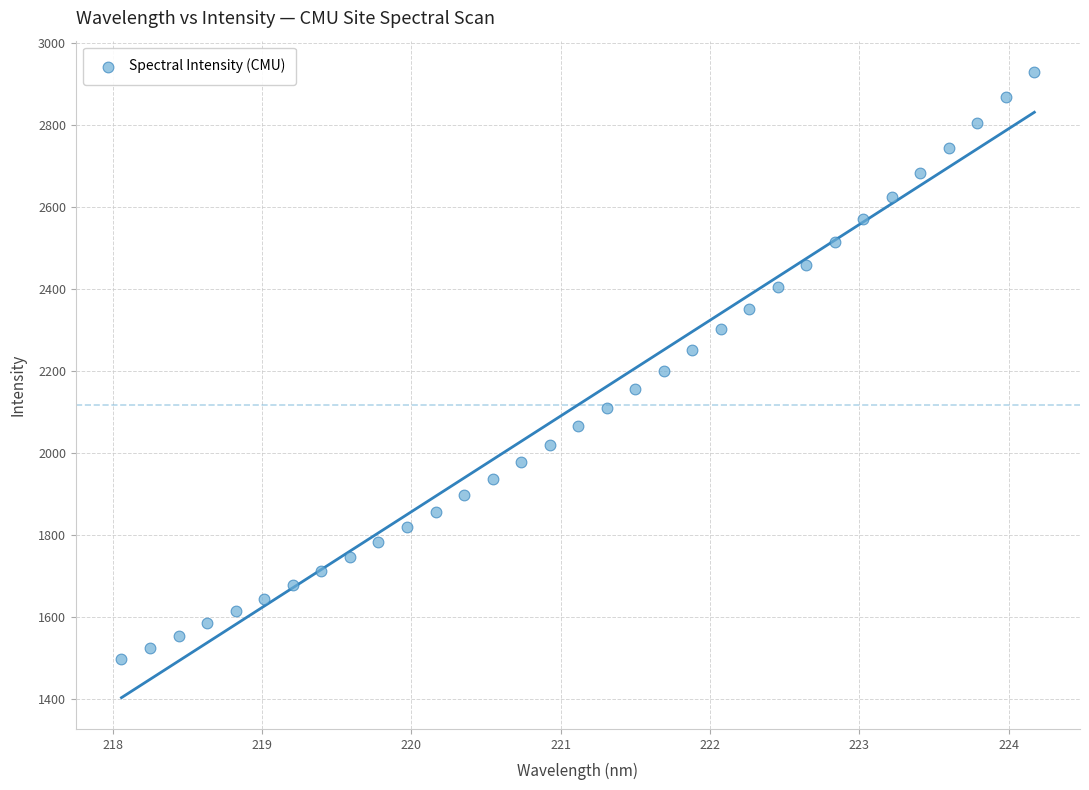

What is the range of X values (max minus min)?

6.1